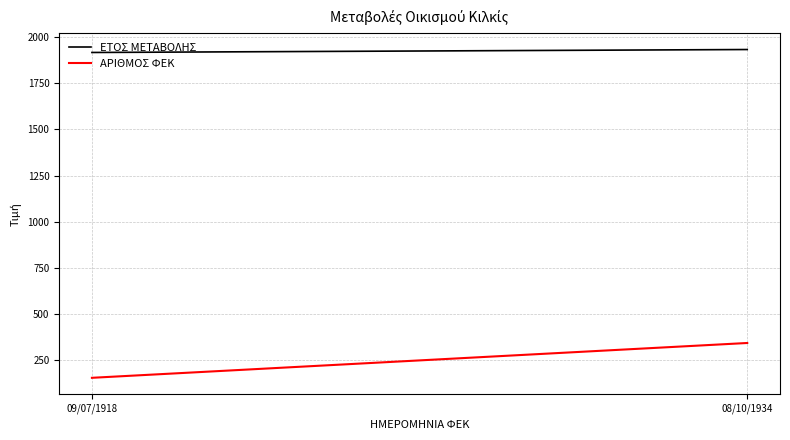

What is the sum of the ΑΡΙΘΜΟΣ ΦΕΚ values at 09/07/1918 and 08/10/1934?

493